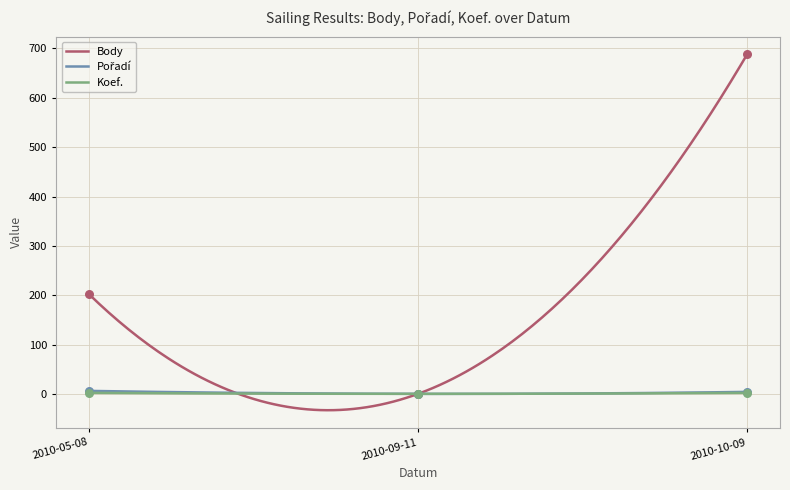

At which category is the sum across all series the highest?

2010-10-09